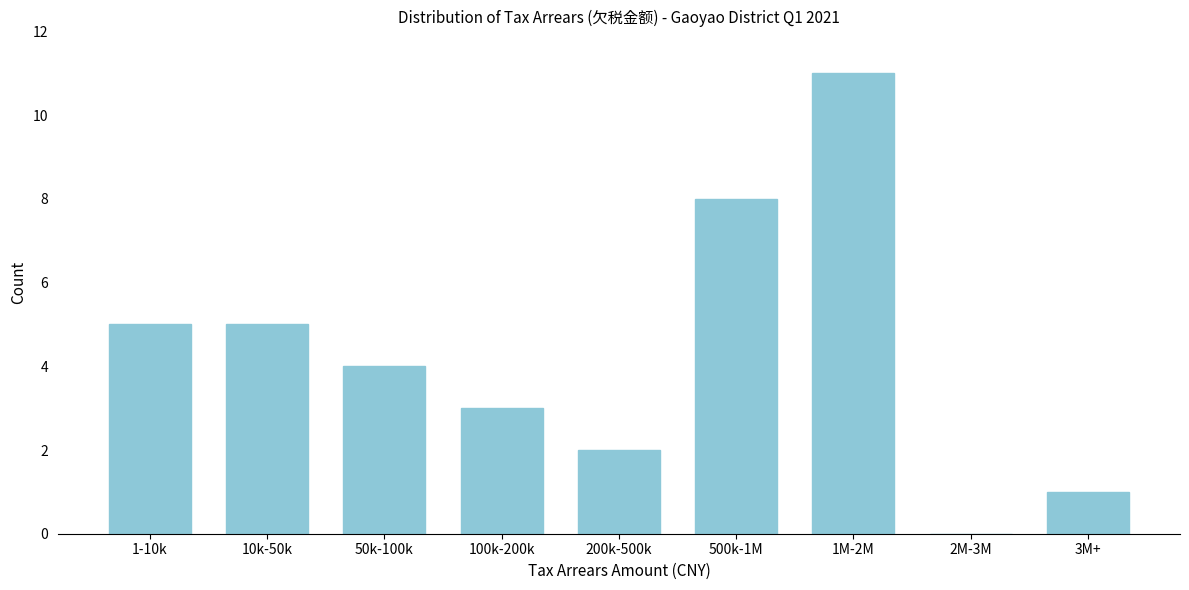

Reading right to left, what are all the values shown in this chart?

3M+=1	2M-3M=0	1M-2M=11	500k-1M=8	200k-500k=2	100k-200k=3	50k-100k=4	10k-50k=5	1-10k=5